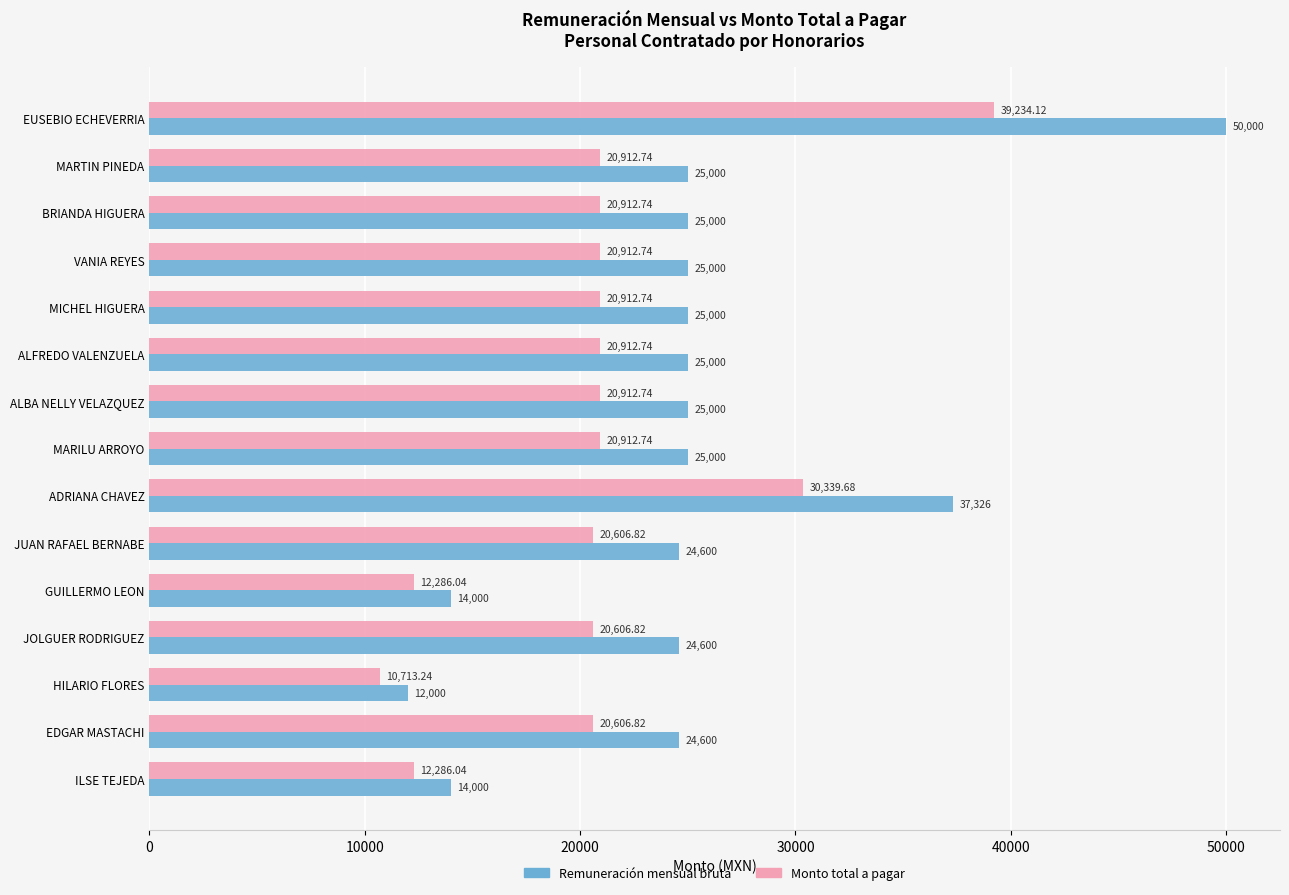

What is the difference between the maximum and minimum values in the Remuneración mensual bruta series?

38000.0